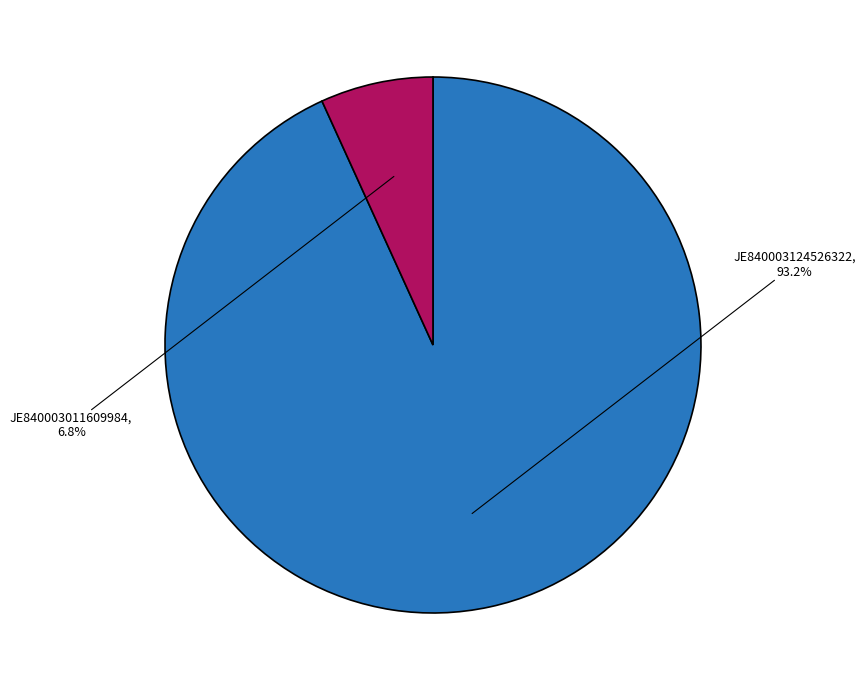

Is there any slice that represents more than half of the pie?

Yes